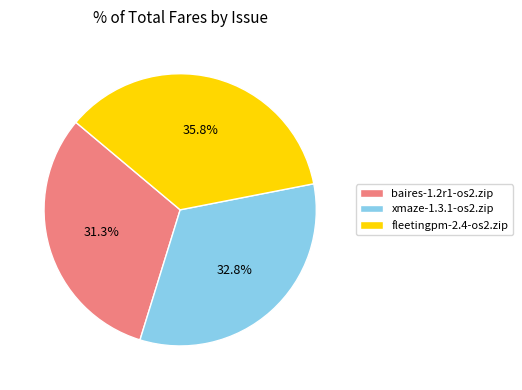

Which has a higher value, baires-1.2r1-os2.zip or fleetingpm-2.4-os2.zip?

fleetingpm-2.4-os2.zip